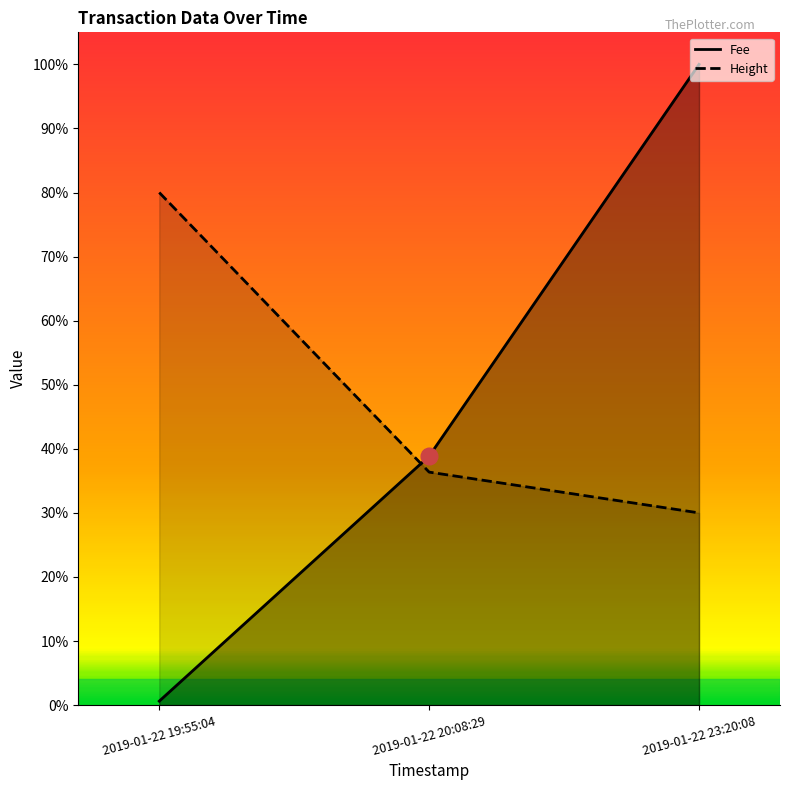

Between 2019-01-22 23:20:08 and 2019-01-22 20:08:29, which is larger?

2019-01-22 23:20:08